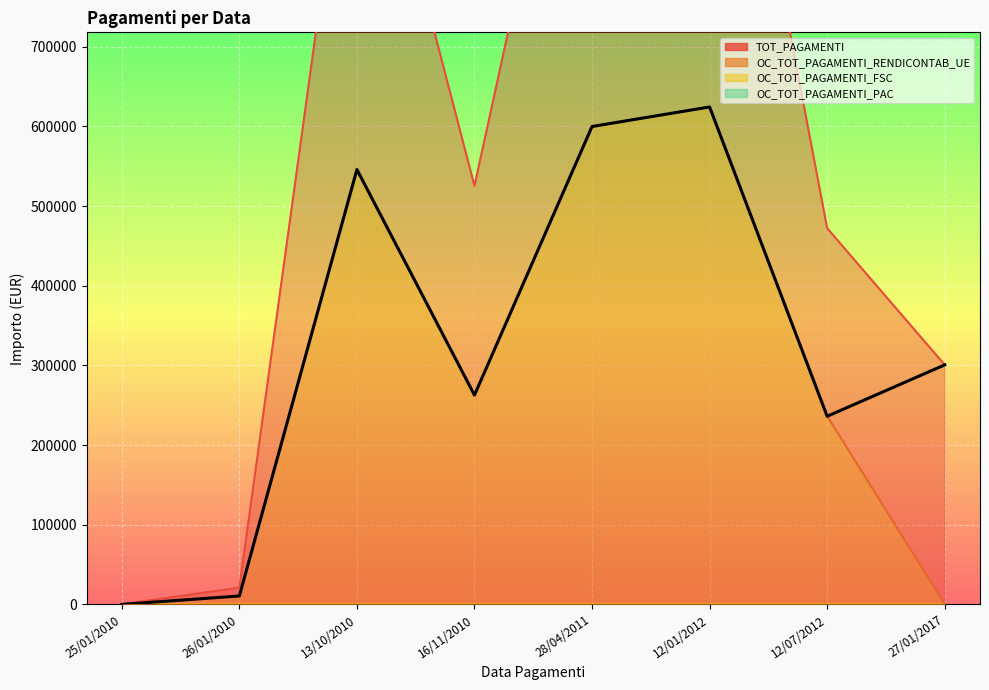

True or false: OC_TOT_PAGAMENTI_RENDICONTAB_UE has a value of 857078.6 at 13/10/2010.

False